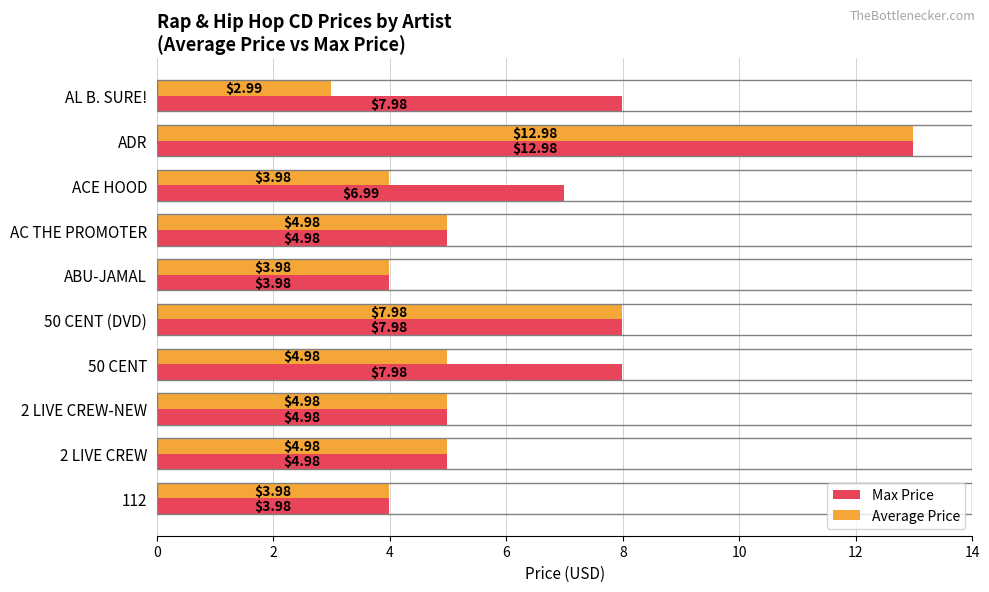

Which series has the largest total across all categories?

Max Price